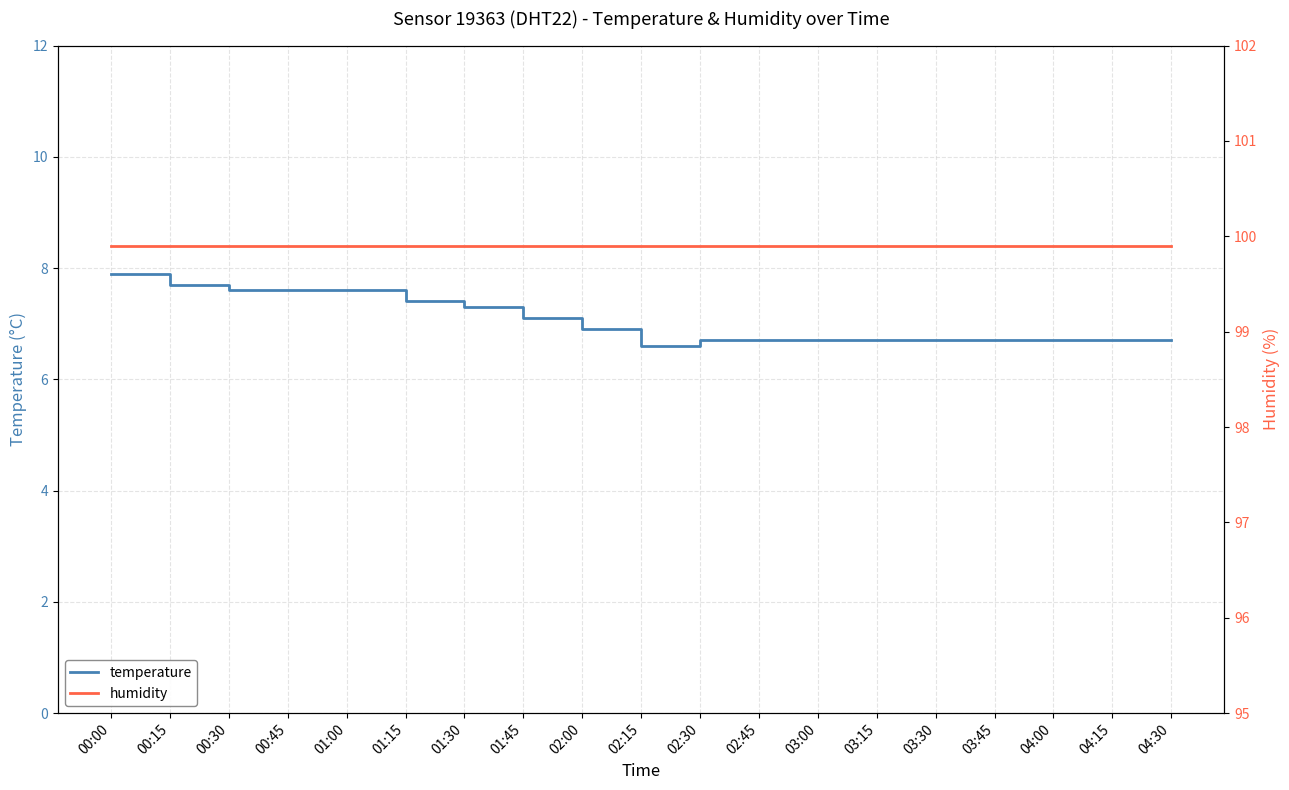

Reading left to right, extract all data points from this chart.

temperature: 00:00=7.9	00:15=7.7	00:30=7.6	00:45=7.6	01:00=7.6	01:15=7.4	01:30=7.3	01:45=7.1	02:00=6.9	02:15=6.6	02:30=6.7	02:45=6.7	03:00=6.7	03:15=6.7	03:30=6.7	03:45=6.7	04:00=6.7	04:15=6.7	04:30=6.7
humidity: 00:00=99.9	00:15=99.9	00:30=99.9	00:45=99.9	01:00=99.9	01:15=99.9	01:30=99.9	01:45=99.9	02:00=99.9	02:15=99.9	02:30=99.9	02:45=99.9	03:00=99.9	03:15=99.9	03:30=99.9	03:45=99.9	04:00=99.9	04:15=99.9	04:30=99.9